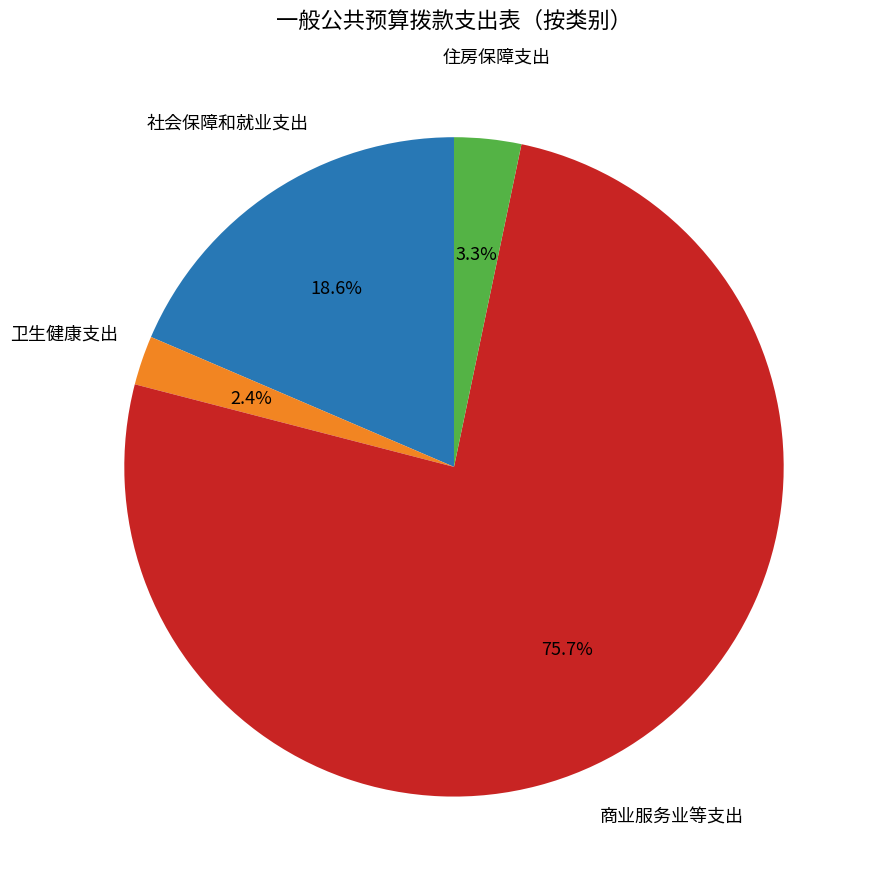

Is there any slice that represents more than half of the pie?

Yes